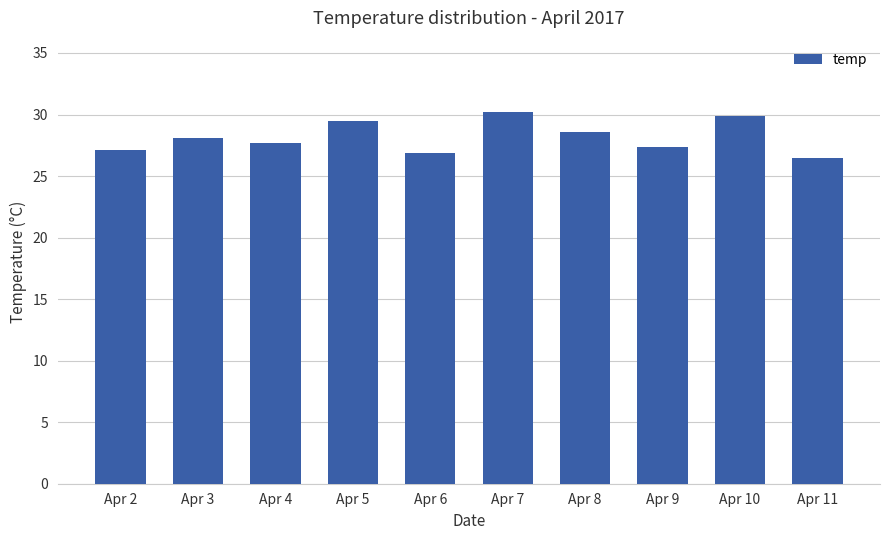

What is the sum of the values at Apr 5 and Apr 3?

57.6